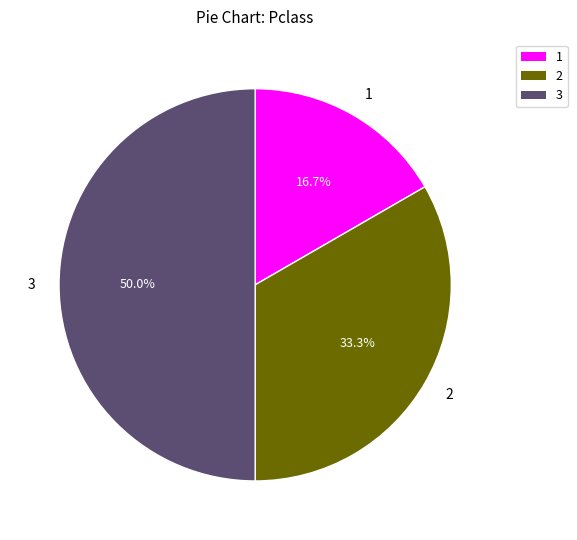

Between 3 and 2, which is larger?

3